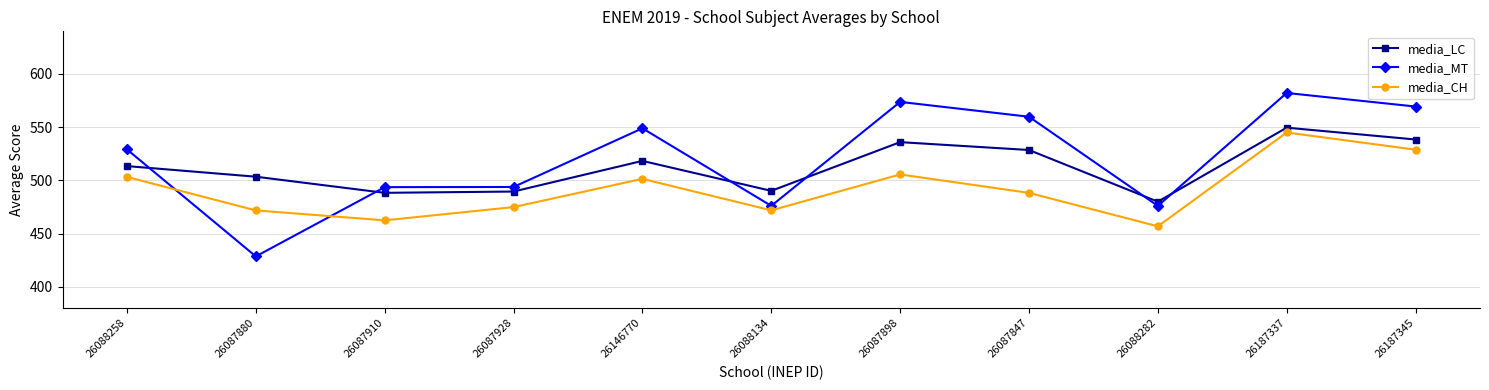

What is the total value across all series at 26087928?

1458.2